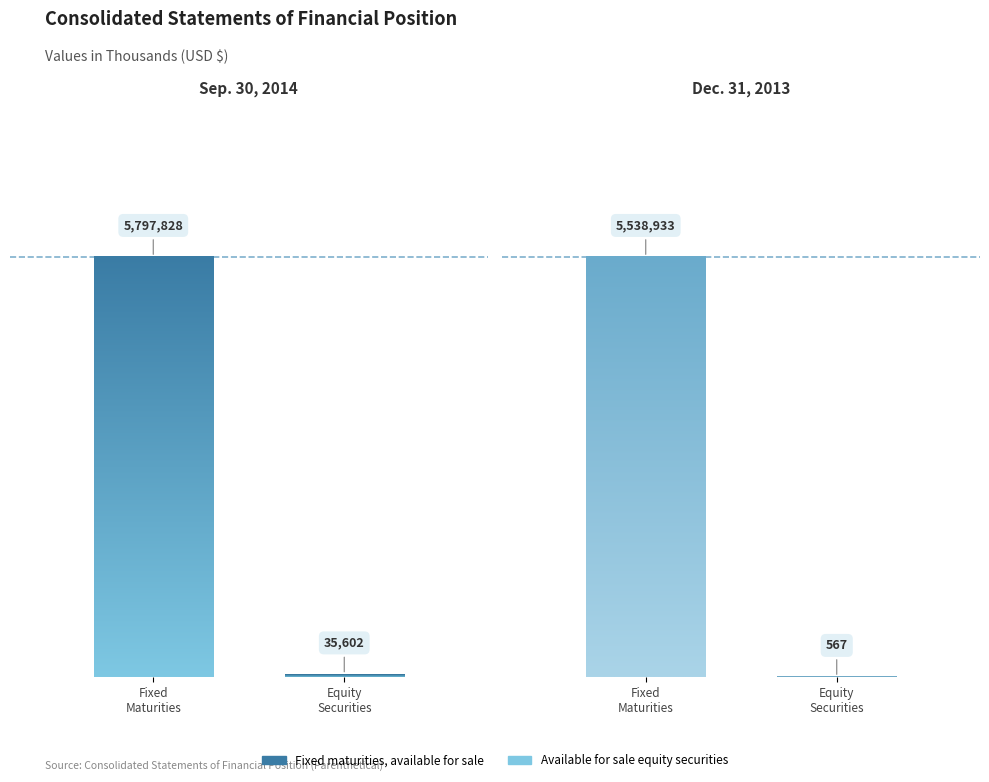

Rank the series by their maximum value, from lowest to highest.

Dec. 31, 2013, Sep. 30, 2014